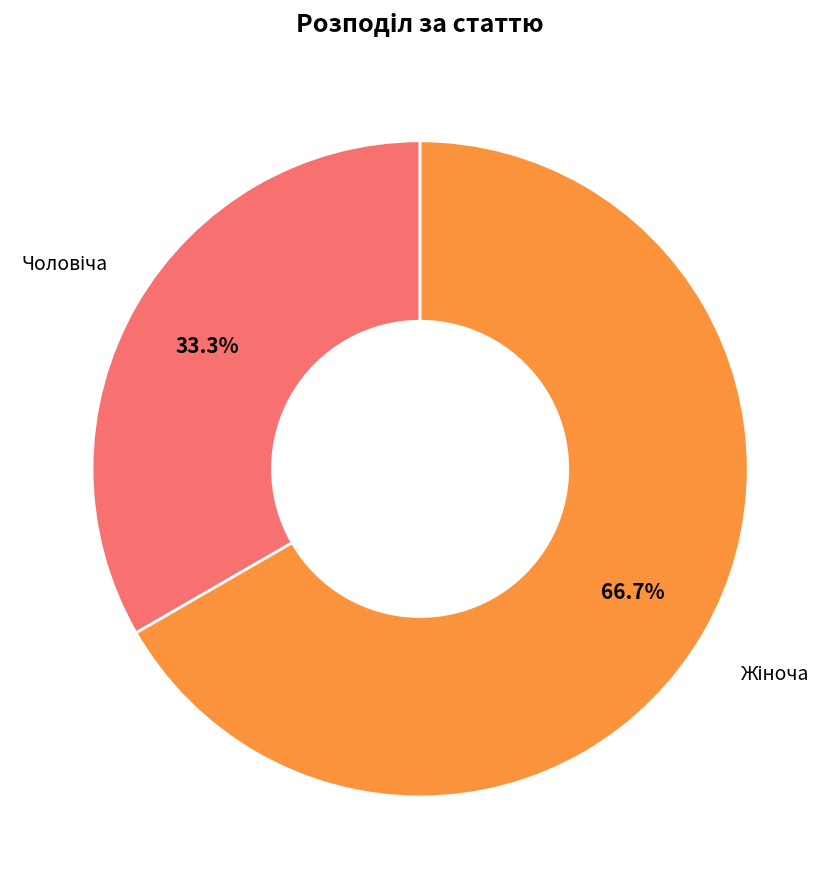

Which slice represents more than half of the pie?

Жіноча